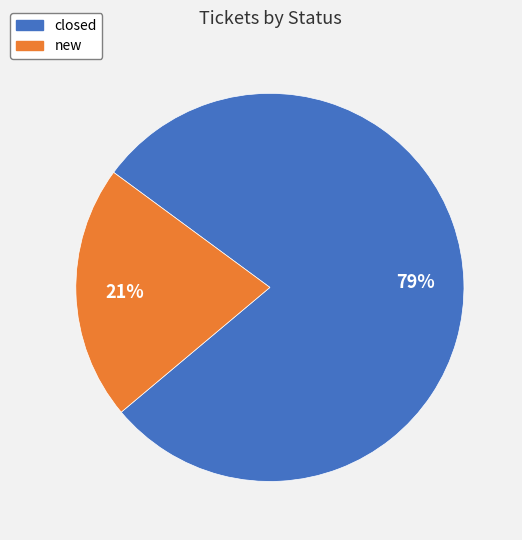

To the nearest percent, what is the difference between the largest and smallest slice percentages?

58%